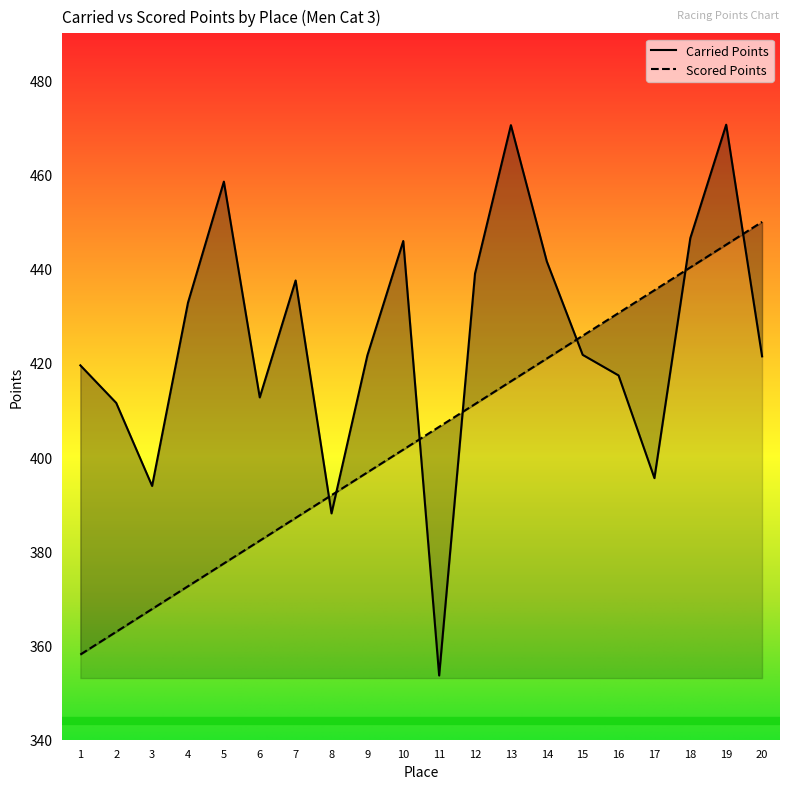

Reading left to right, extract all data points from this chart.

Carried Points: 419.5	411.5	393.9	432.8	458.5	412.7	437.5	388.1	421.6	445.9	353.6	439.0	470.5	441.6	421.7	417.4	395.6	446.5	470.6	421.4
Scored Points: 358.1	362.9	367.8	372.6	377.4	382.3	387.1	391.9	396.8	401.6	406.4	411.3	416.1	420.9	425.8	430.6	435.4	440.3	445.1	450.0